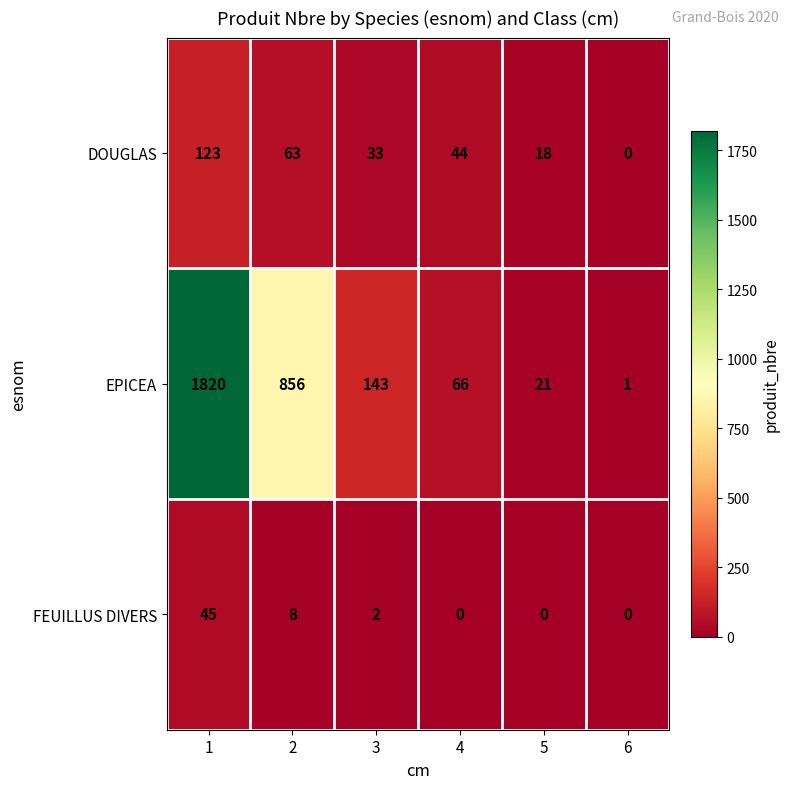

Which series changed the most between 4 and 5?

EPICEA